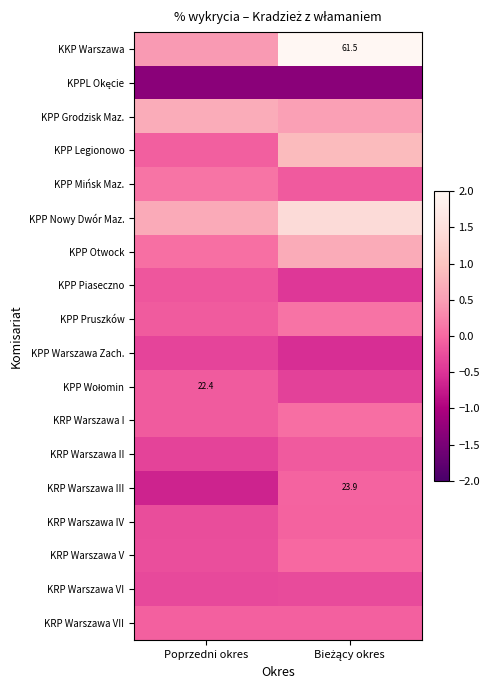

The value of KPP Legionowo at Poprzedni okres is -0.0. True or false?

False